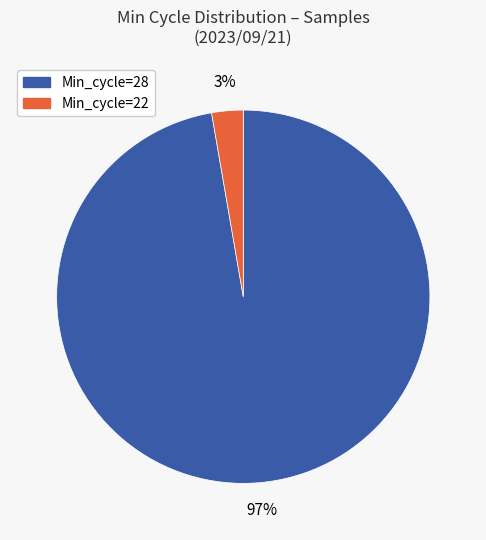

Is there a majority slice in this chart?

Yes